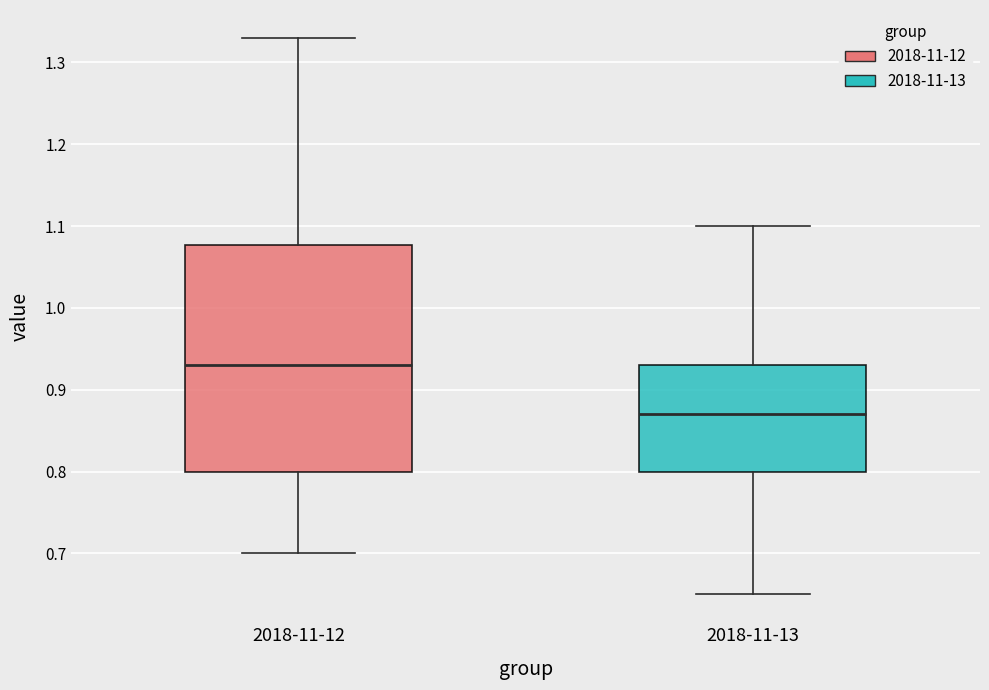

Where does the upper whisker of the box for 2018-11-12 end on the y-axis? The values are not printed on the chart, so give them approximately, as read against the axis.

1.33